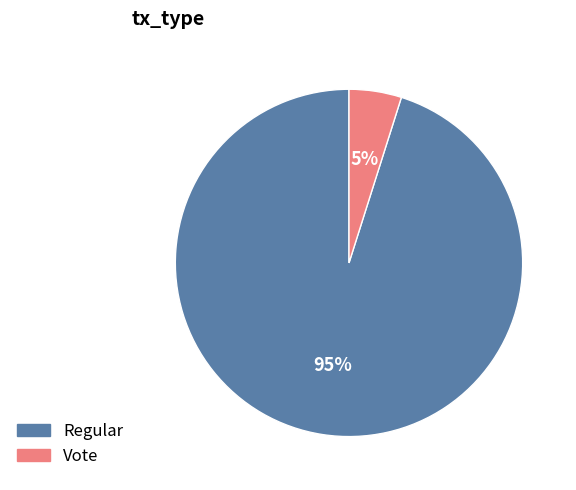

The Regular slice represents 90% of the pie. True or false?

False